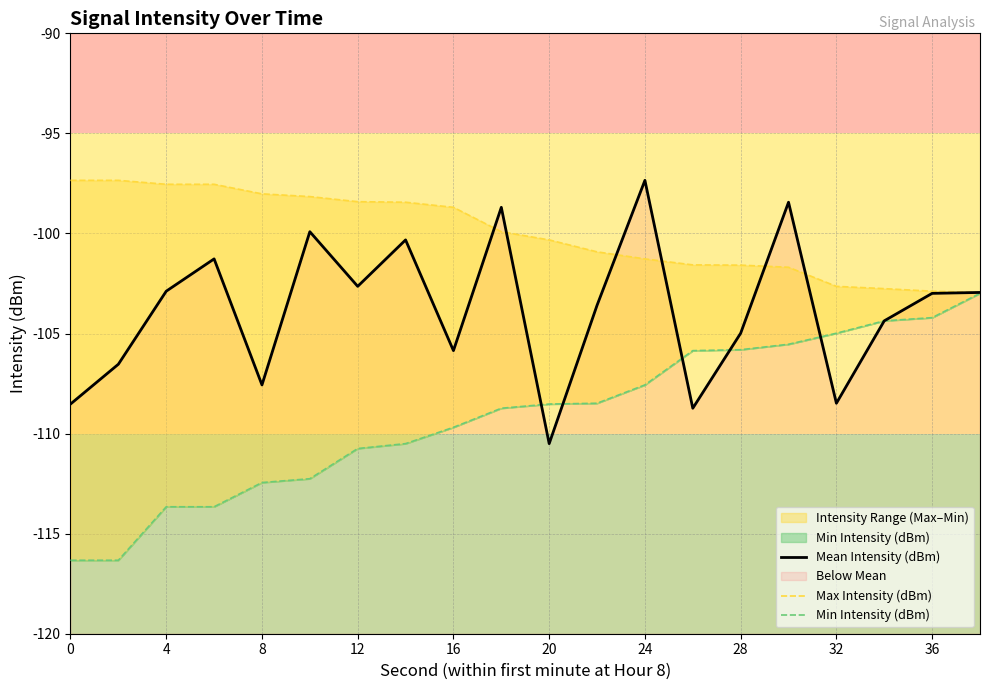

What is the difference between the highest and lowest values at 0?

19.0